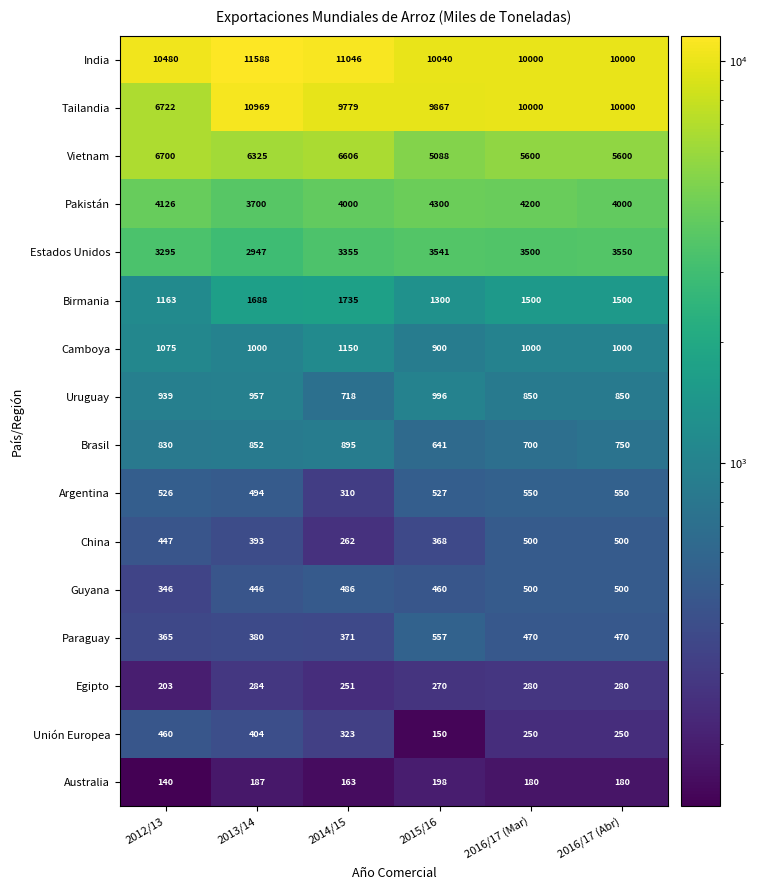

How many distinct data groups are displayed?

16